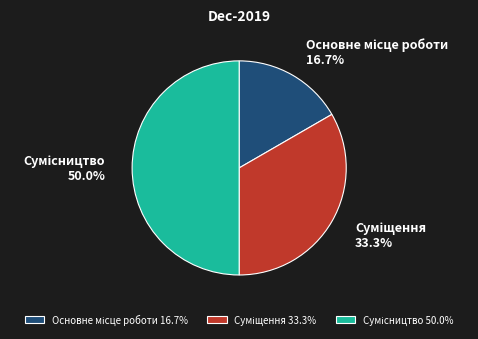

To the nearest percent, what portion does Сумісництво represent?

50%